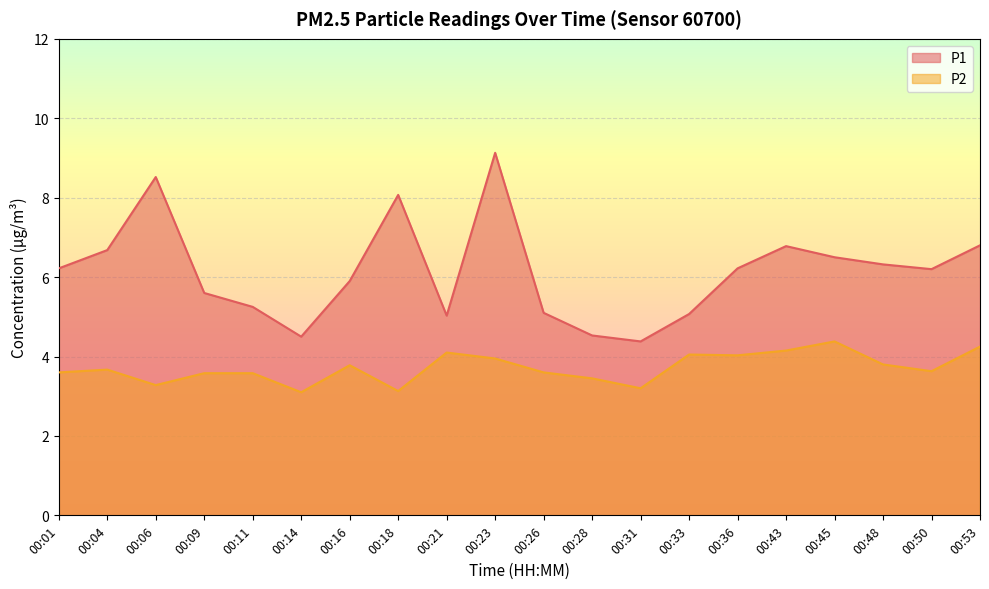

True or false: P1 and P2 intersect in this chart.

False